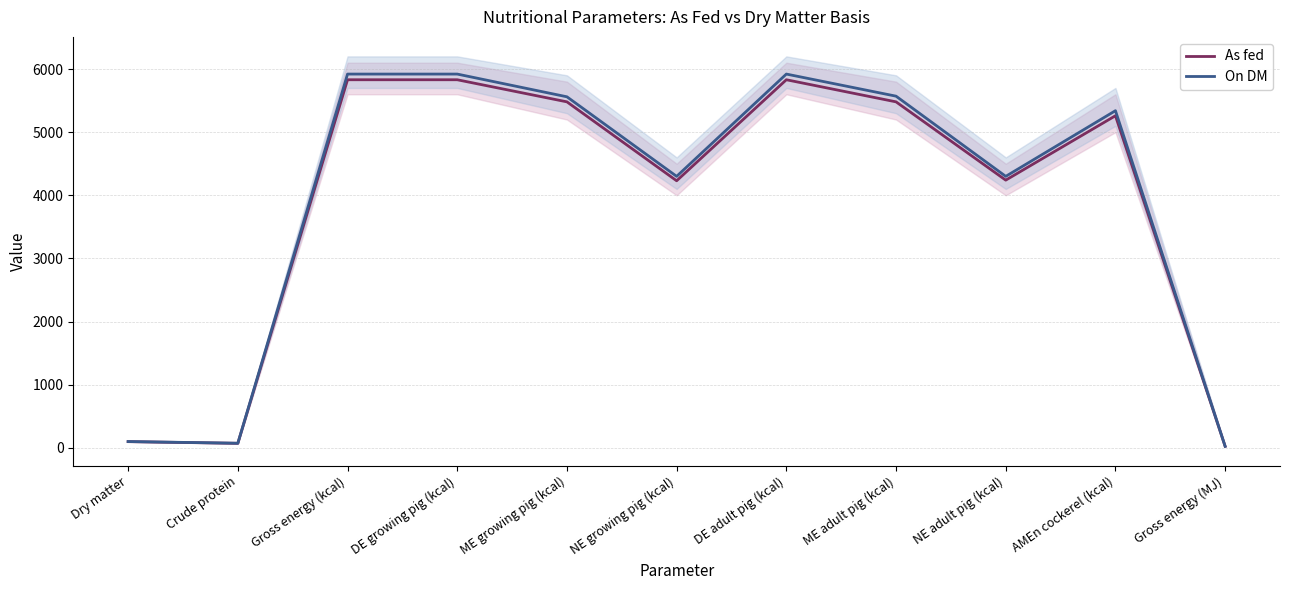

The value of As fed at Crude protein is 72.1. True or false?

True